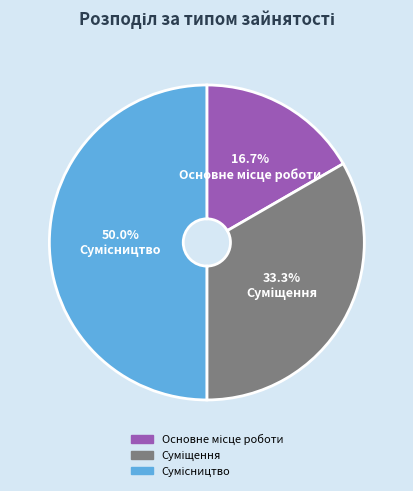

Which slice is the smallest?

Основне місце роботи